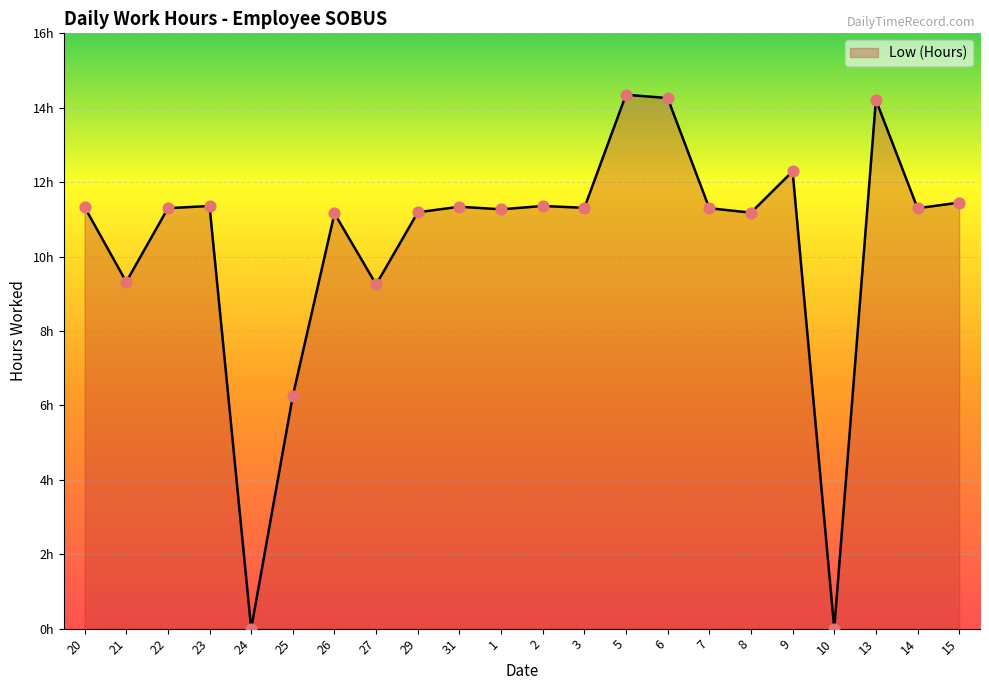

Between 25 and 20, which is larger?

20